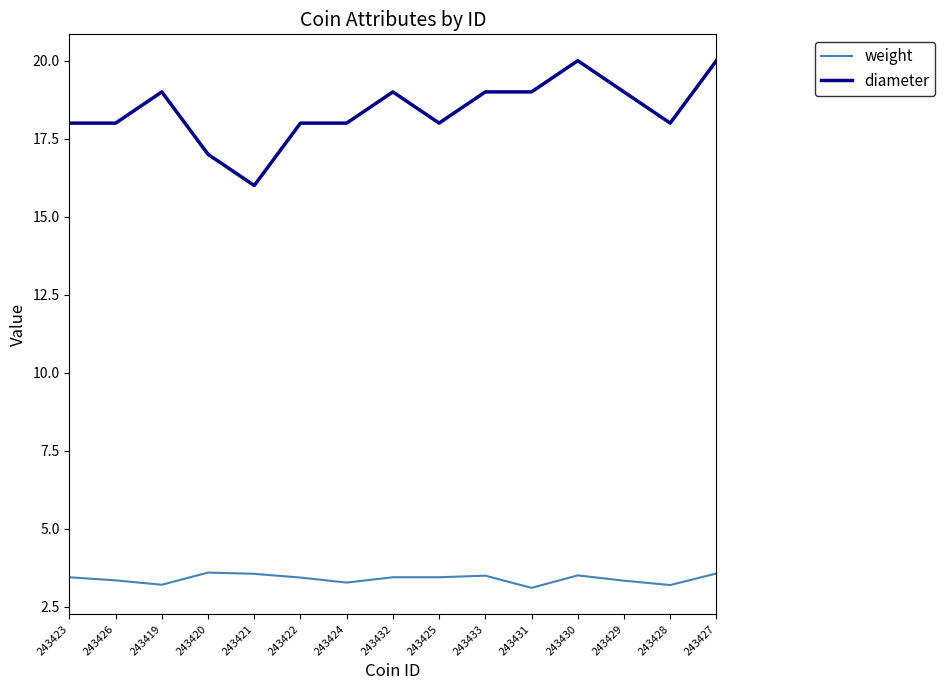

What is the difference between the diameter values at 243428 and 243427?

2.0